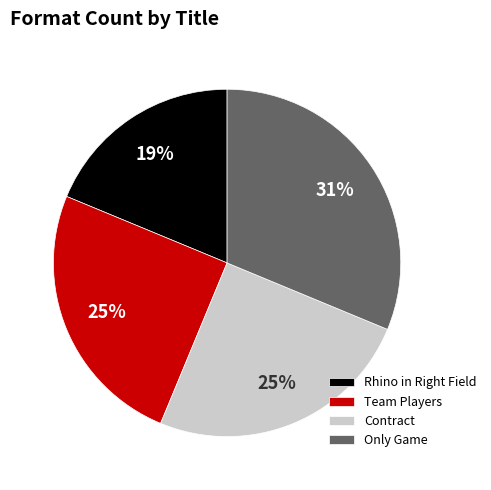

How many slices are in this pie chart?

4